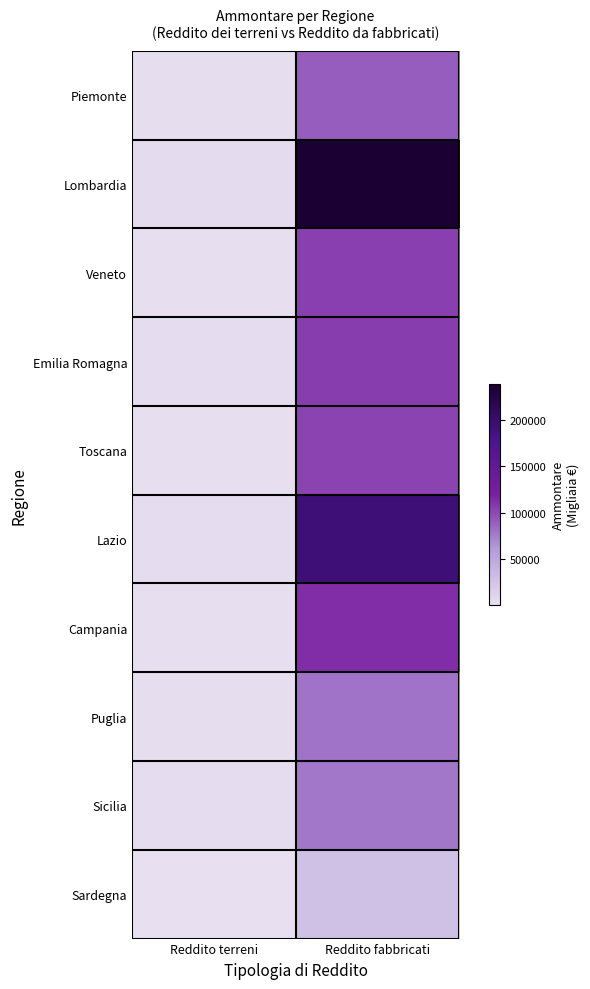

Which series changed the most between Reddito terreni and Reddito fabbricati?

Lombardia